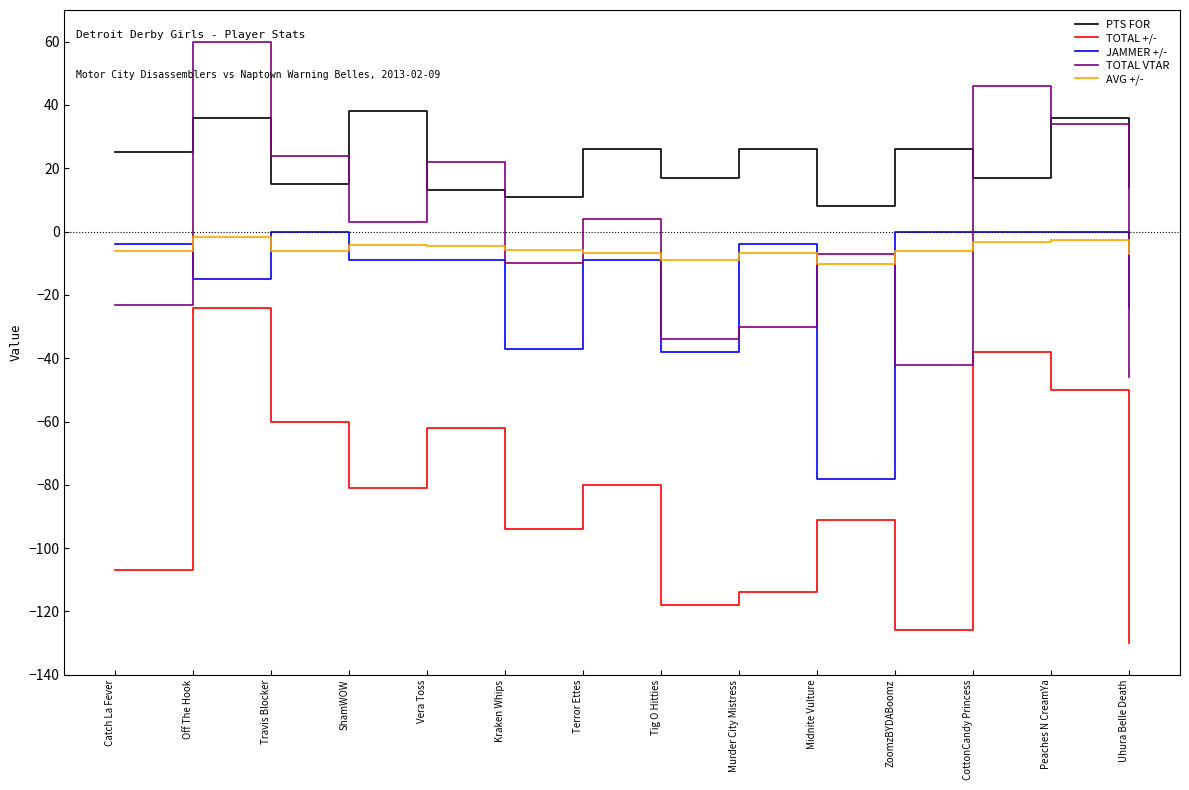

Is this an area chart (filled region under the line)?

No